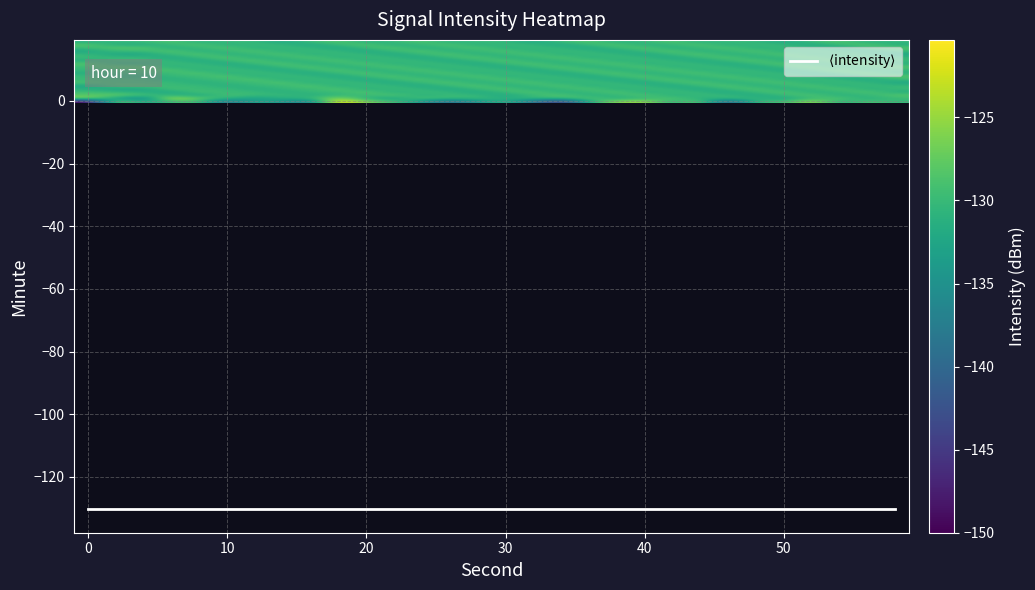

What is the maximum value shown in the chart?

-120.3